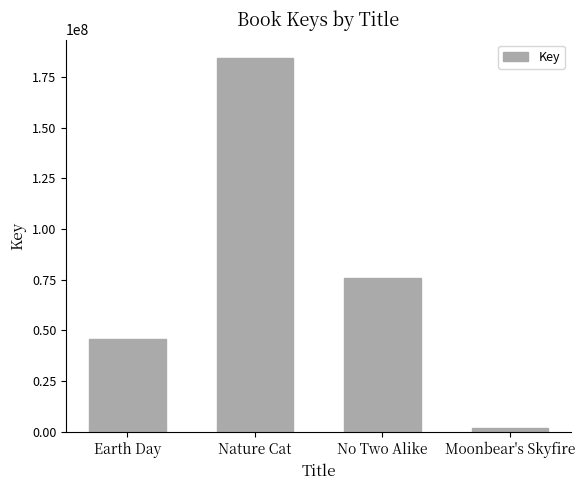

Reading right to left, list all the values displayed in this chart.

Moonbear's Skyfire=1725707	No Two Alike=75898495	Nature Cat=184204717	Earth Day=45587156